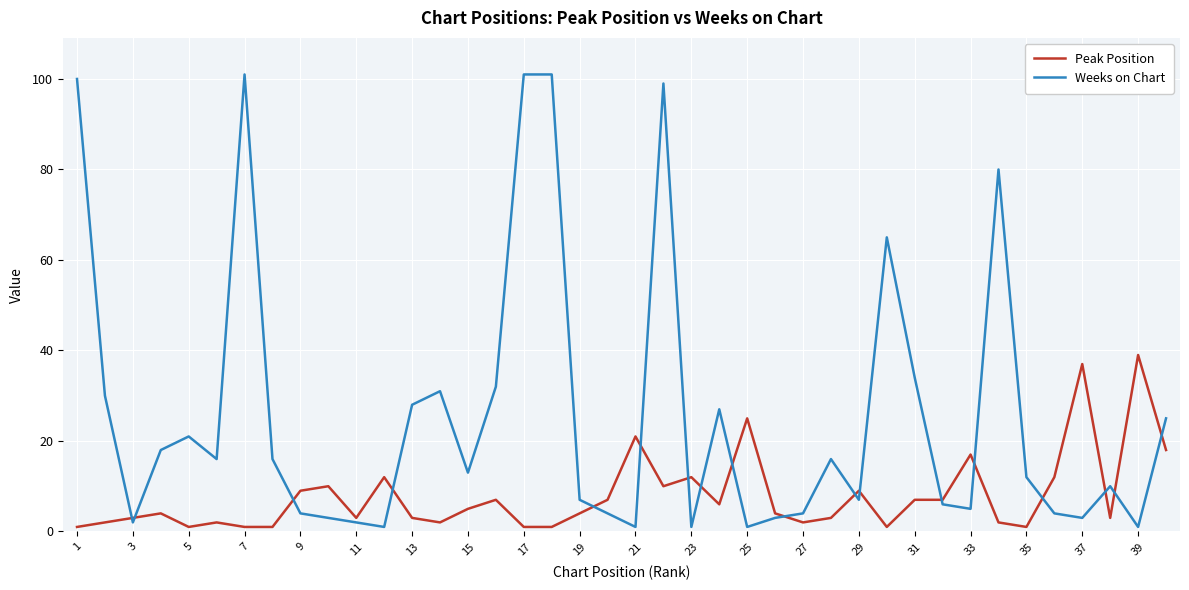

Which series has the largest total across all categories?

Weeks on Chart